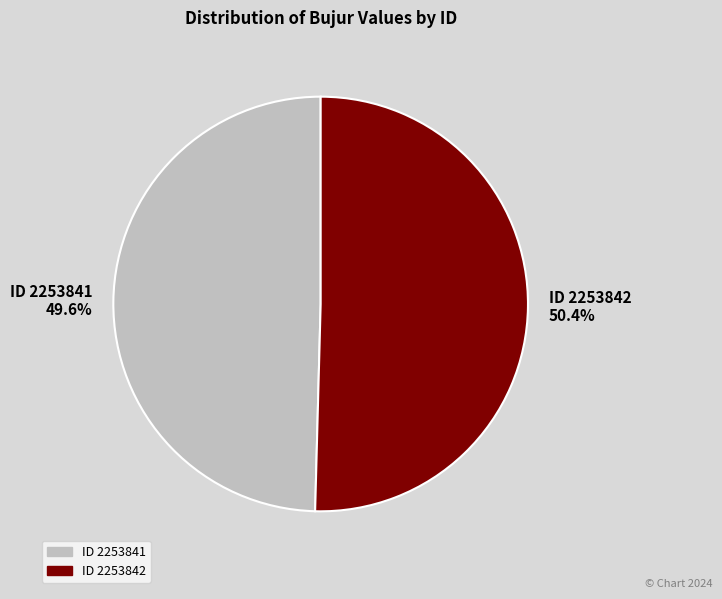

What portion of the pie excludes ID 2253841 49.6%?

50.4%